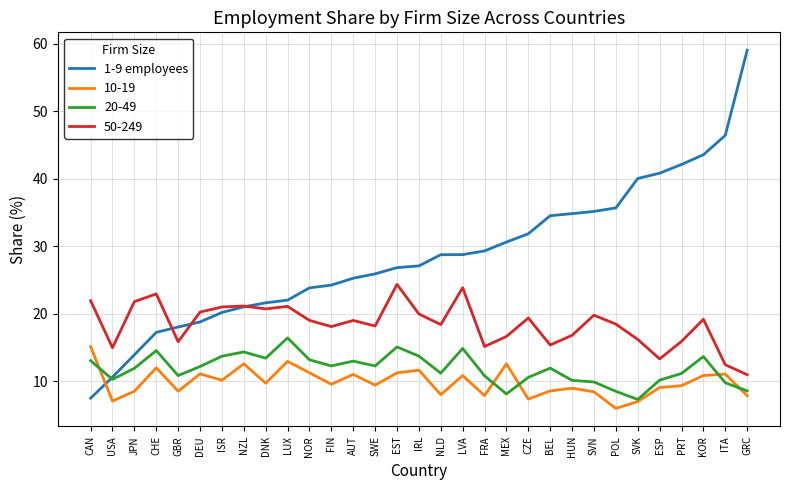

What is the difference between the highest and lowest values at PRT?

32.8